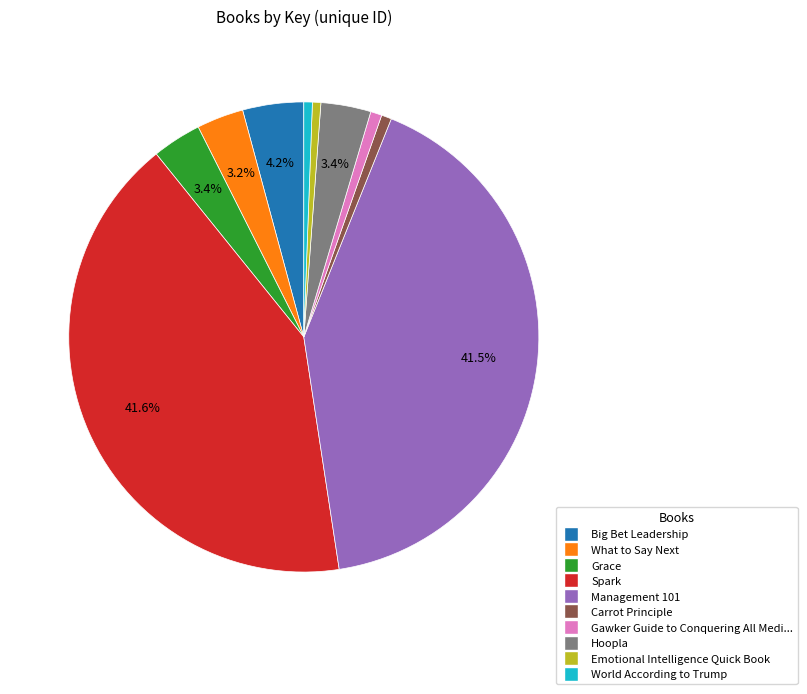

Is there a majority slice in this chart?

No